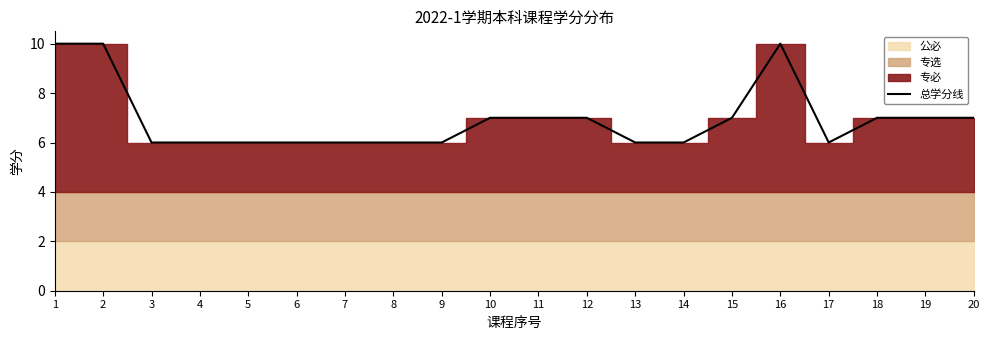

How many points are higher than both their immediate neighbors (excluding endpoints)?

1